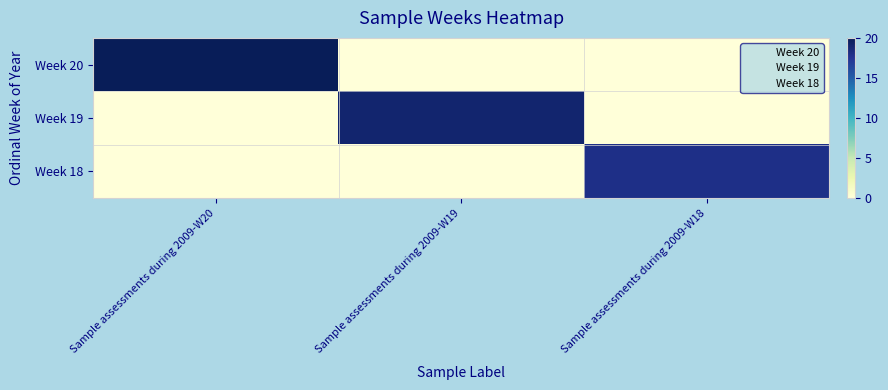

Between Sample assessments during 2009-W18 and Sample assessments during 2009-W19, which is larger?

Sample assessments during 2009-W18